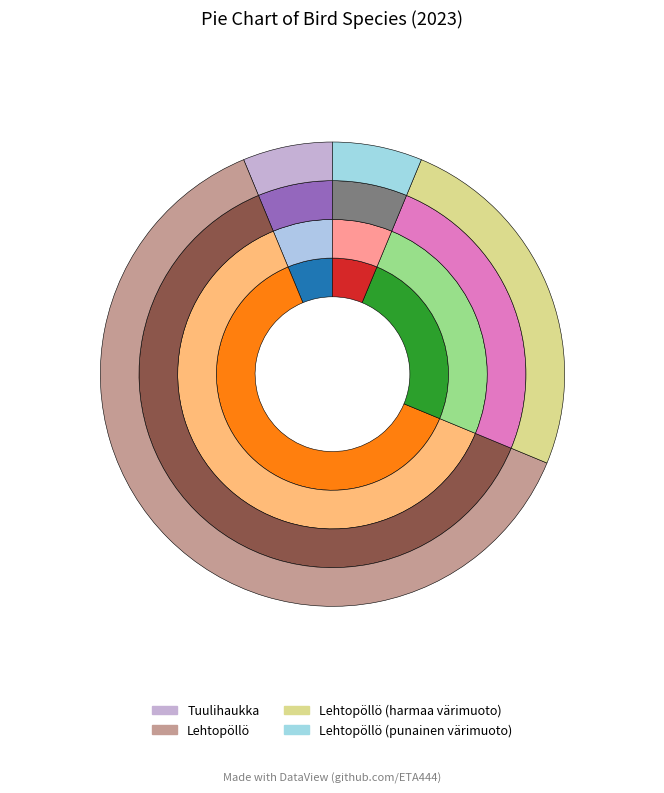

What is the majority slice?

Lehtopöllö